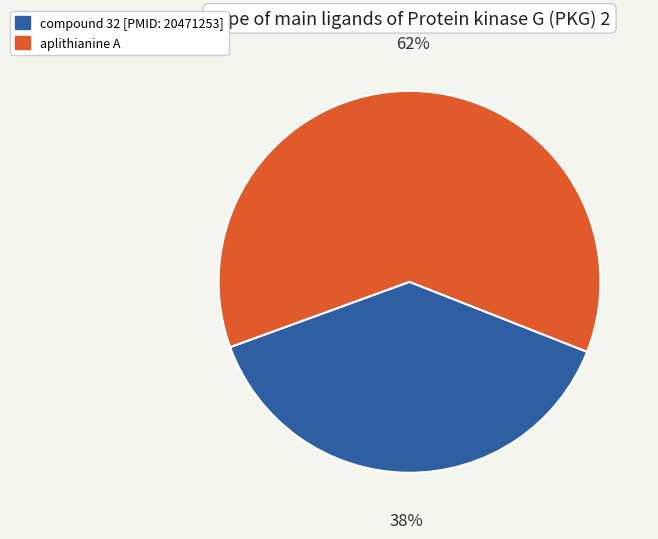

How many segments does this pie chart have?

2